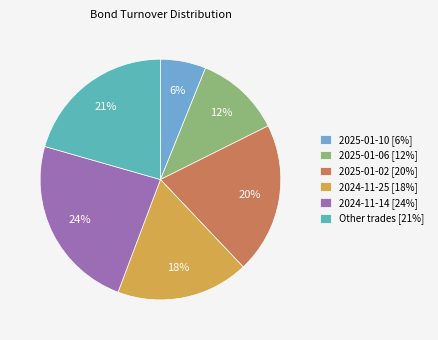

What is the smallest slice in the pie chart?

2025-01-10 [6%]